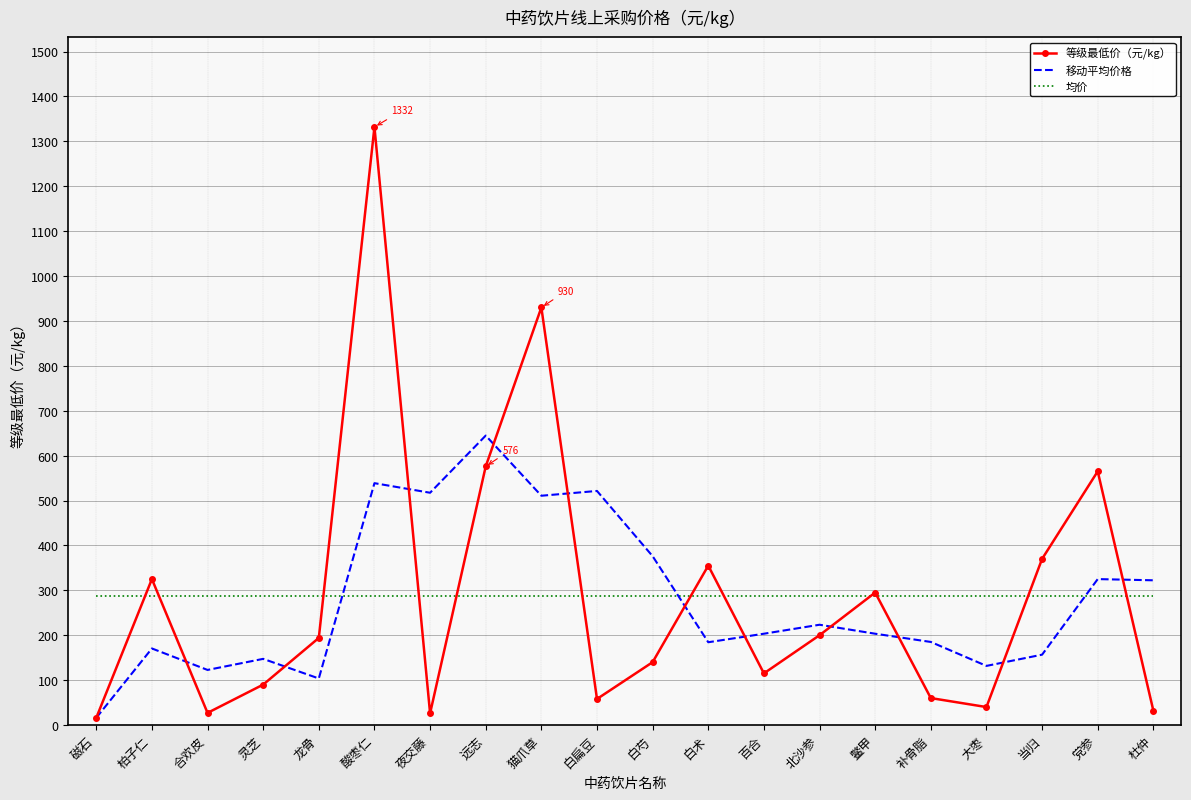

What is the lowest value of the 均价 series?

287.3